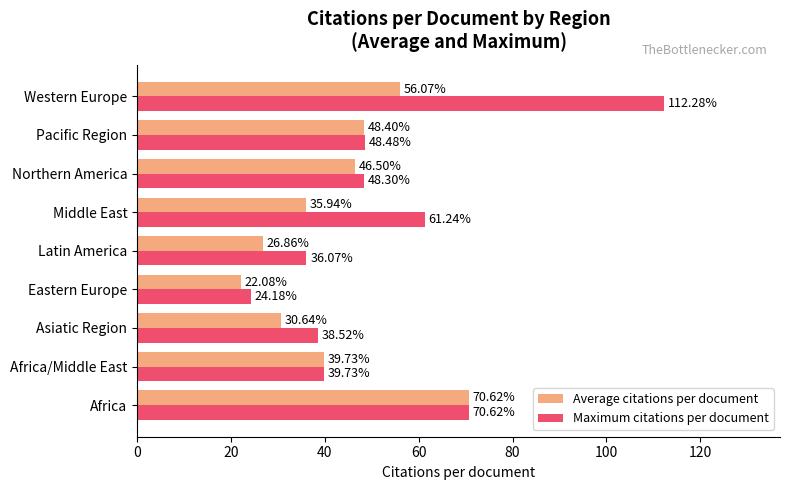

Where is Maximum citations per document nearest to the value 68?

Africa